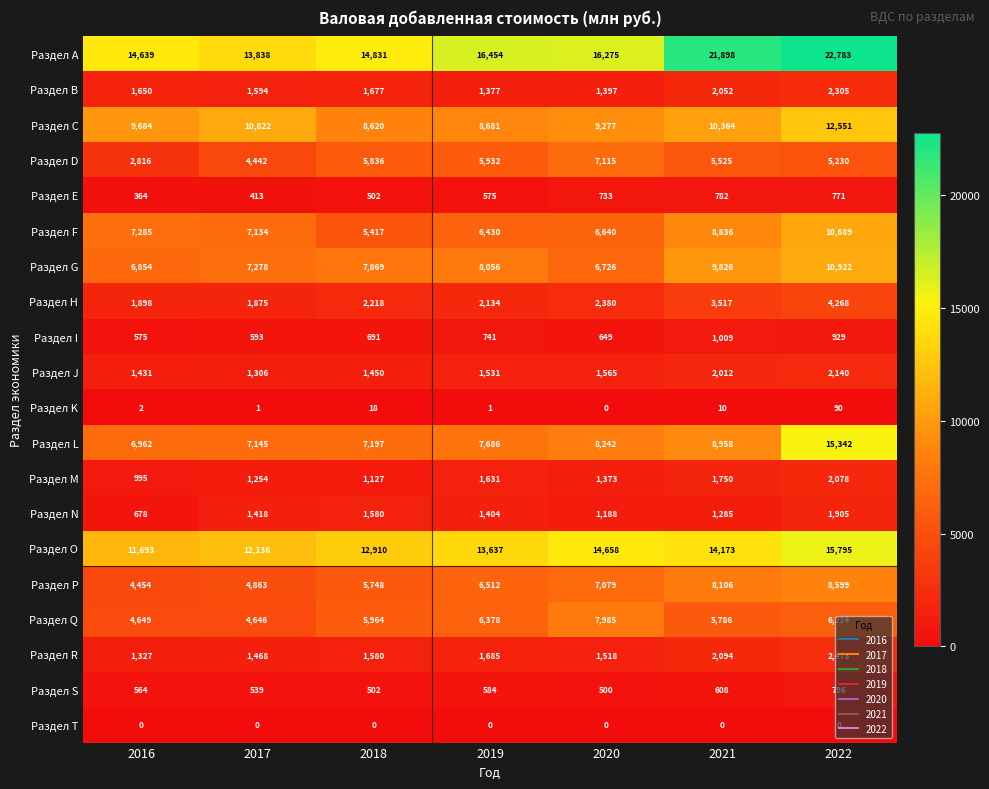

What is the difference between the Раздел B values at 2017 and 2019?

217